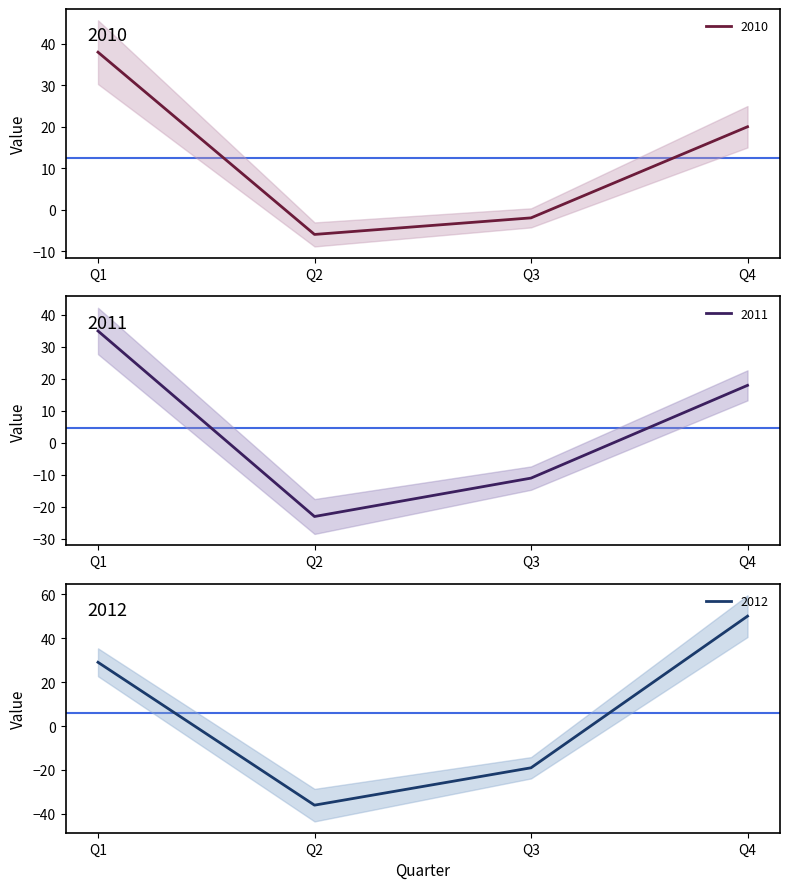

Where does the 2011 series first go above 18?

Q1